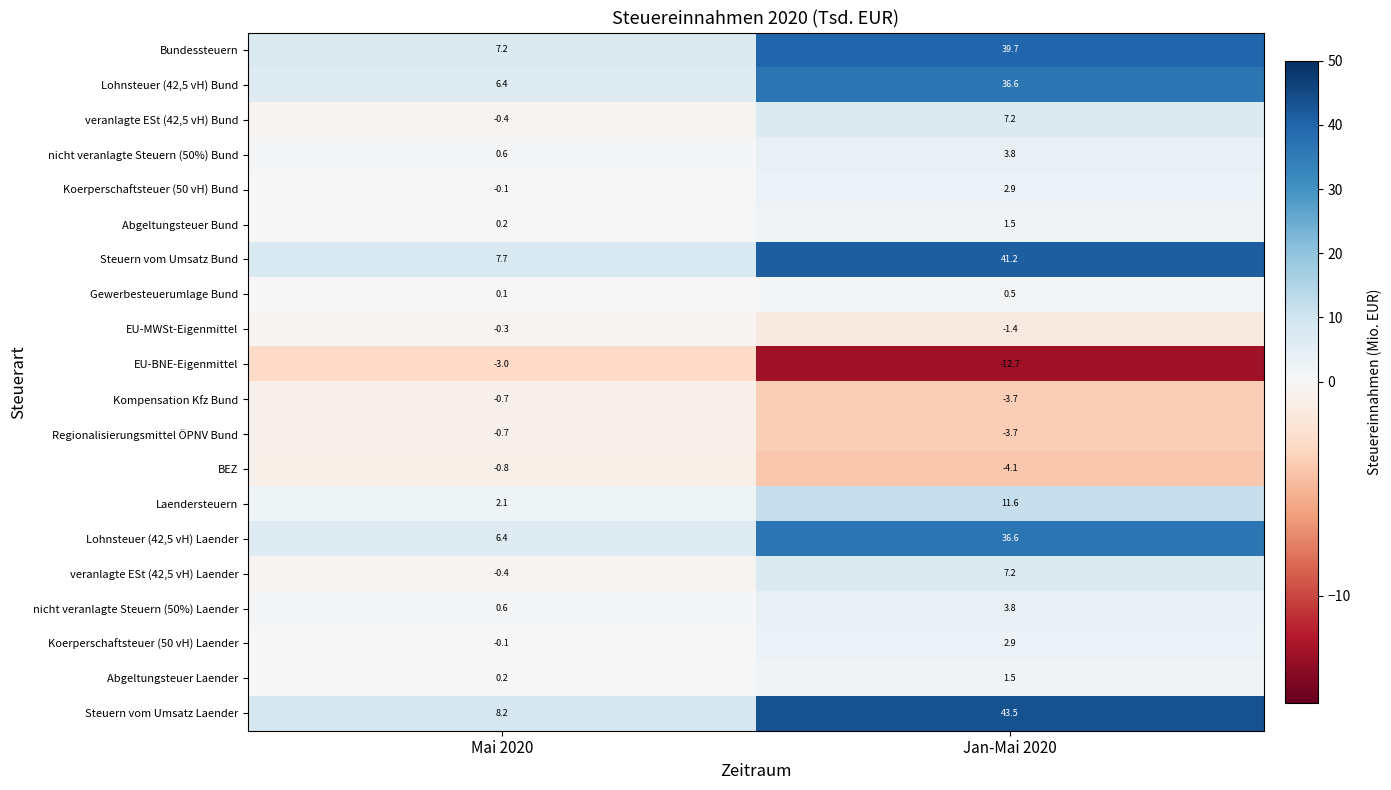

Which series changed the most between Mai 2020 and Jan-Mai 2020?

Steuern vom Umsatz Laender